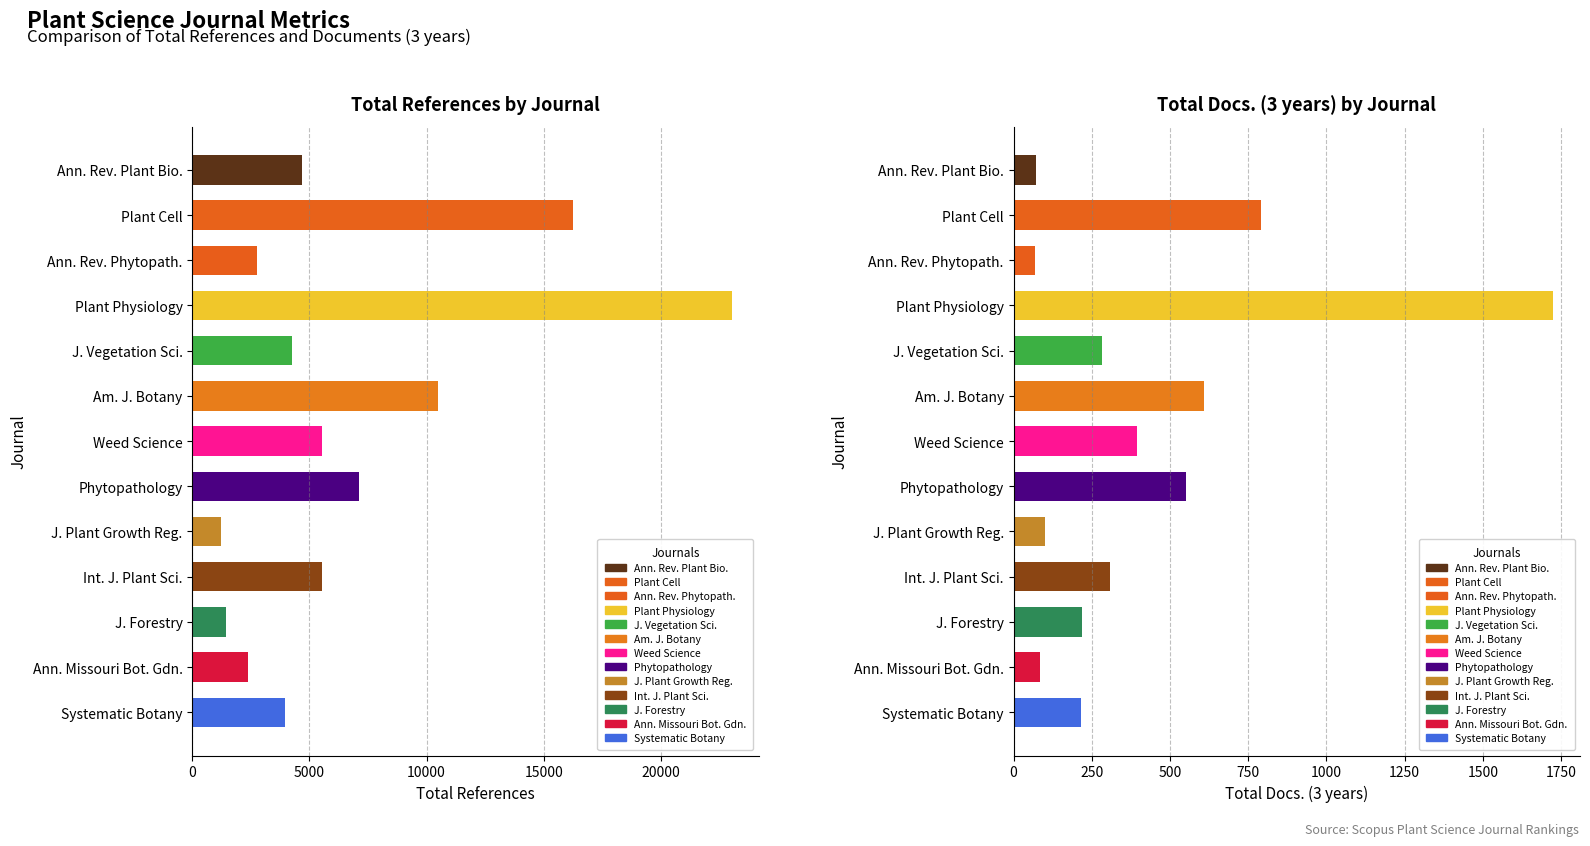

What is the label of the 8th bar from the left?

Phytopathology